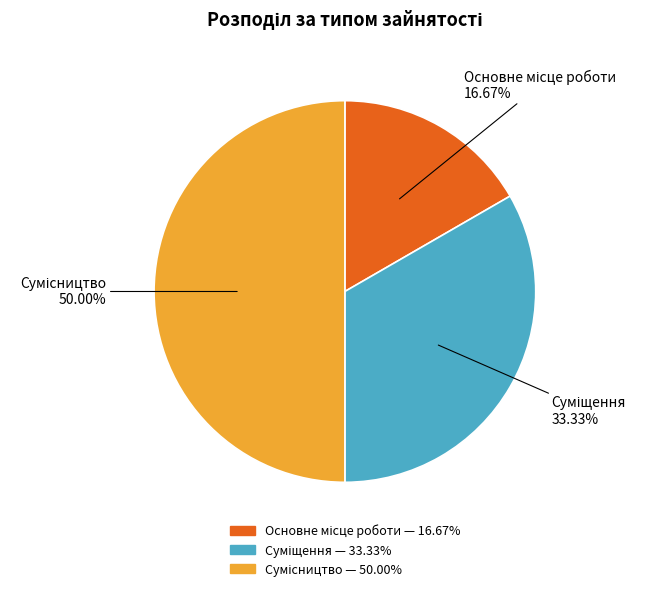

Does Основне місце роботи account for over 50% of the chart?

No